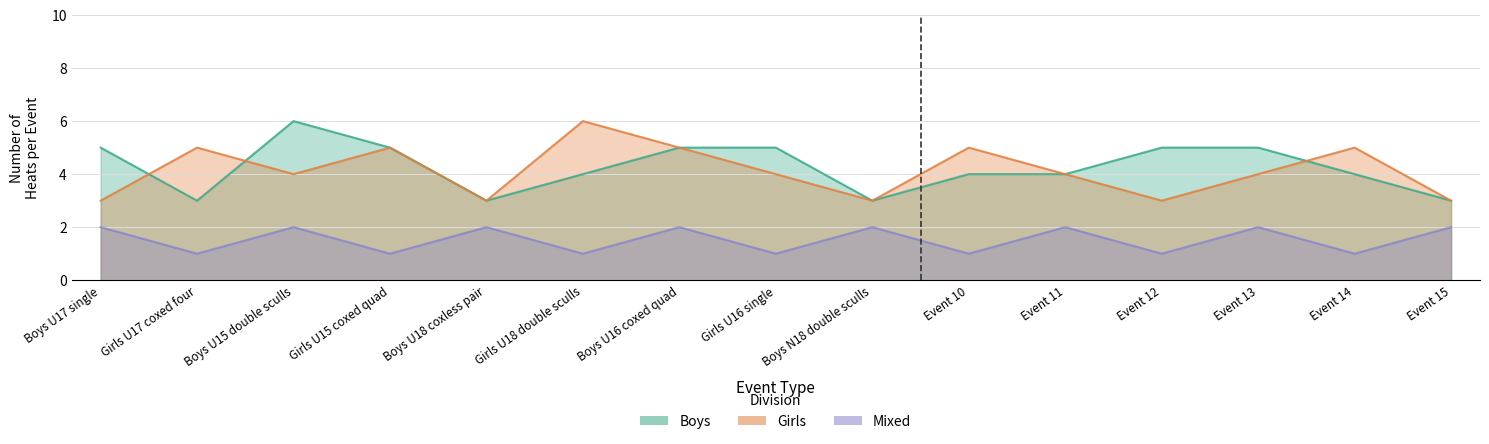

The value of Girls at Boys U18 coxless pair is 5. True or false?

False